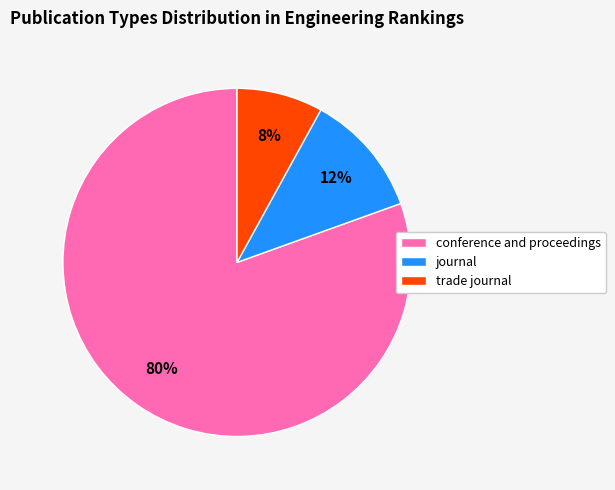

What is the ratio of the value at journal to the value at conference and proceedings?

0.1